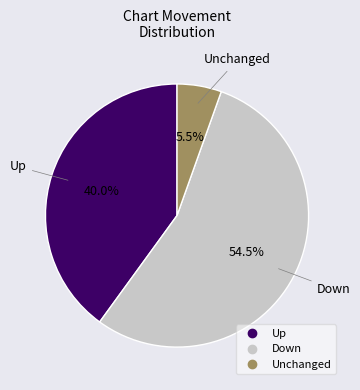

Is there a majority slice in this chart?

Yes